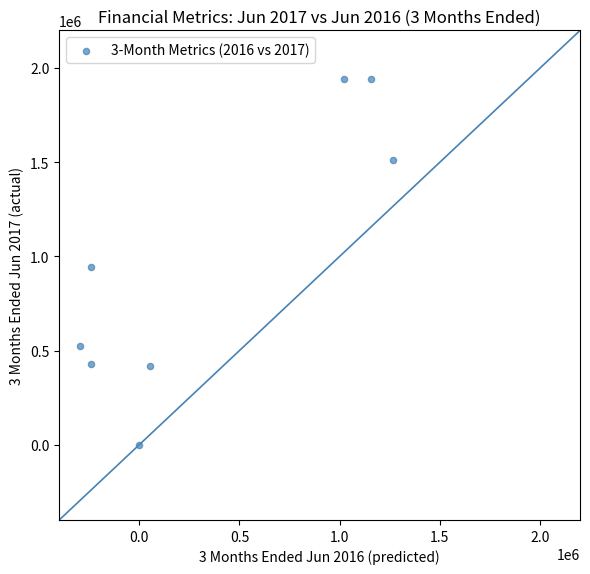

What is the range of X values (max minus min)?

1561500